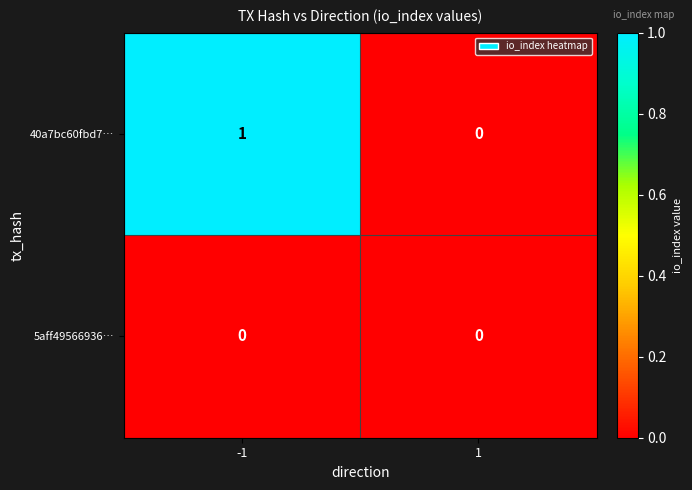

Reading left to right, transcribe all the data shown in this chart.

40a7bc60fbd7…: -1=1	1=0
5aff49566936…: -1=0	1=0